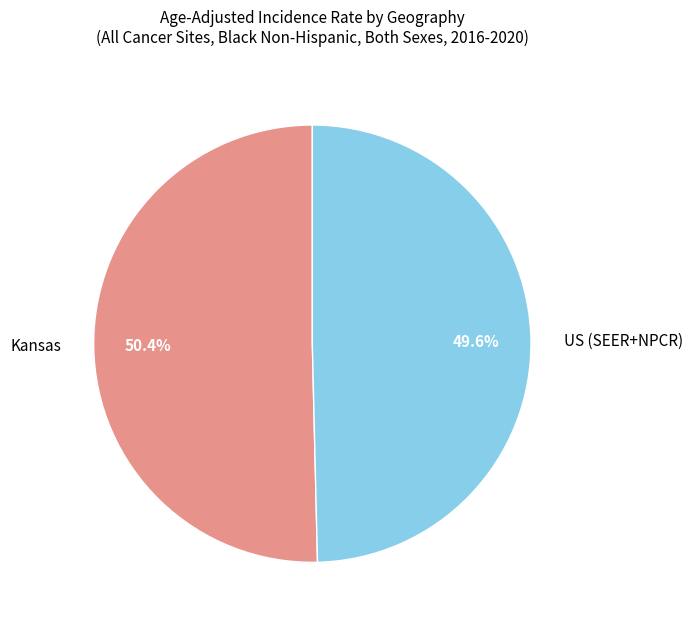

Does US (SEER+NPCR) represent more than half of the total?

No